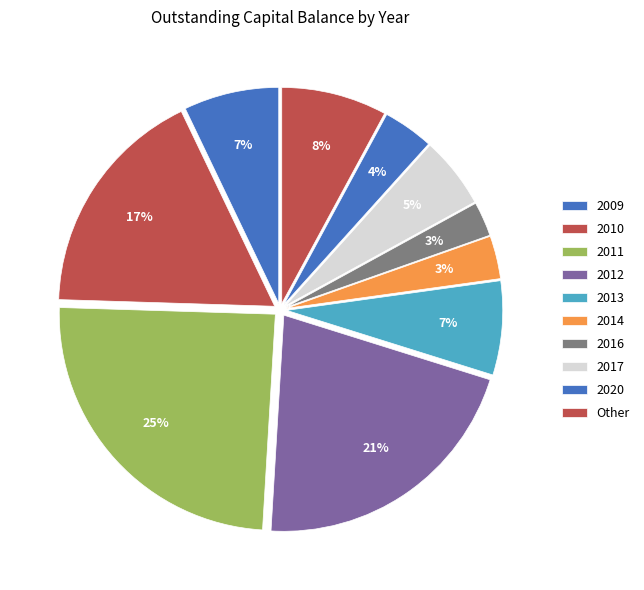

To the nearest percent, what is the difference between the largest and smallest slice percentages?

22%